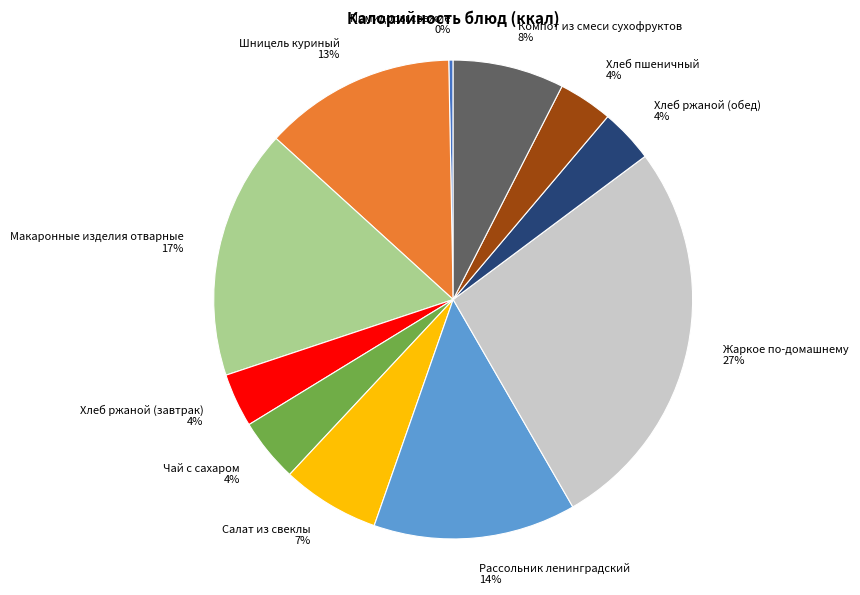

To the nearest percent, what is the difference between the Макаронные изделия отварные and Хлеб ржаной (завтрак) slice percentages?

13%